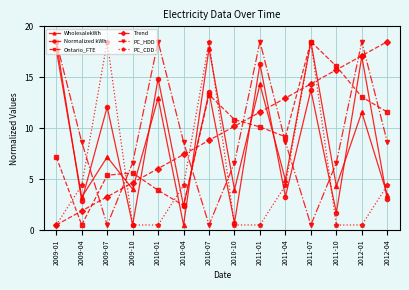

Reading left to right, transcribe all the data shown in this chart.

WholesalekWh: 17.7	3.2	7.2	4.0	13.0	0.5	17.8	4.0	14.3	4.9	18.5	4.3	11.6	3.5
Normalized kWh: 18.5	2.9	12.1	0.5	14.9	2.4	13.5	0.7	16.3	3.3	13.7	1.7	17.0	3.0
Ontario_FTE: 7.2	0.5	5.4	5.6	3.9	2.4	13.3	10.8	10.1	9.2	18.5	16.1	13.1	11.6
Trend: 0.5	1.9	3.3	4.7	6.0	7.4	8.8	10.2	11.6	13.0	14.3	15.7	17.1	18.5
PC_HDD: 18.5	8.6	0.5	6.6	18.5	8.6	0.5	6.6	18.5	8.6	0.5	6.6	18.5	8.6
PC_CDD: 0.5	4.4	18.5	0.5	0.5	4.4	18.5	0.5	0.5	4.4	18.5	0.5	0.5	4.4